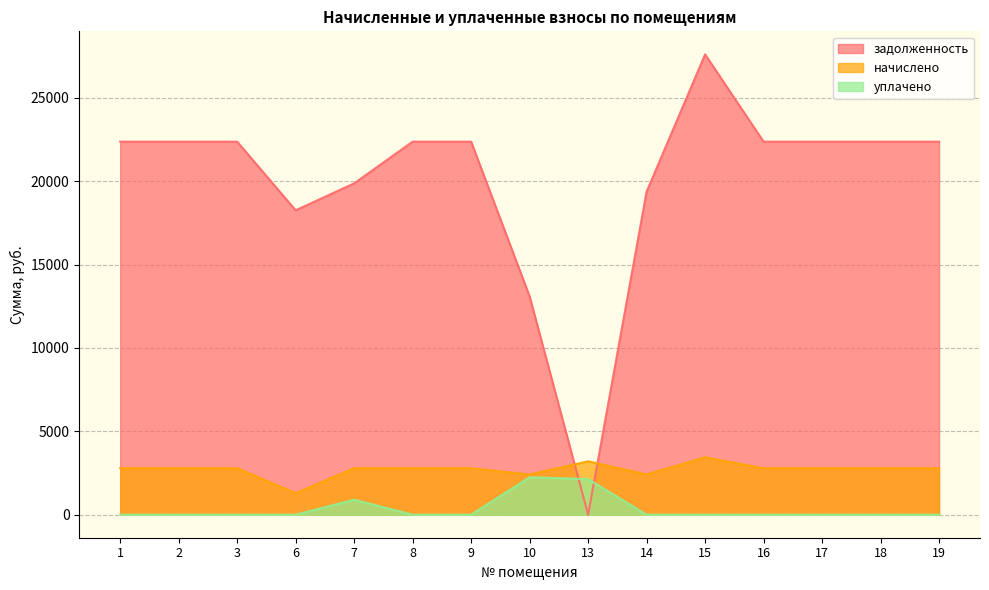

What is the maximum value for начислено?

3442.9